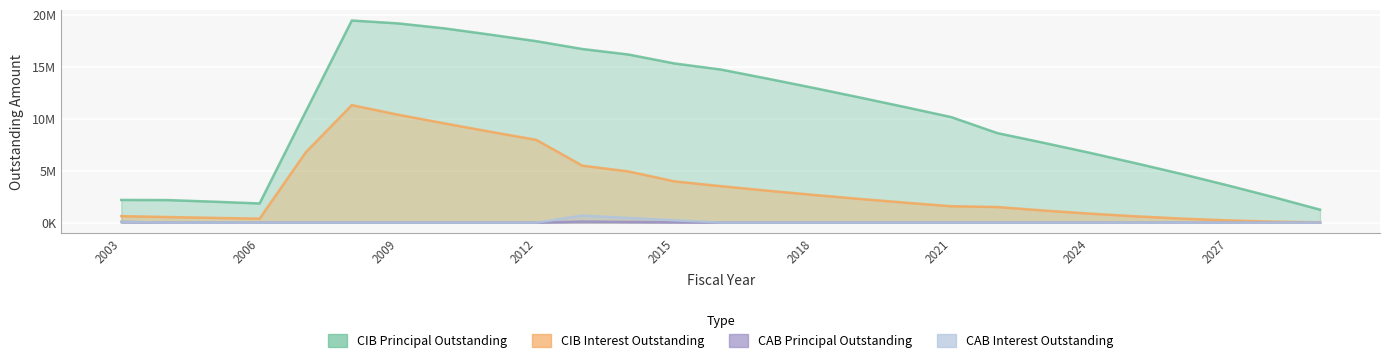

Reading left to right, what are all the values shown in this chart?

CIBPrincipalOutstanding: 2180000.0	2170000.0	2015000.0	1845000.0	10670000.0	19435000.0	19160000.0	18685000.0	18080000.0	17450000.0	16695000.0	16165000.0	15305000.0	14725000.0	13860000.0	12970000.0	12050000.0	11110000.0	10150000.0	8610000.0	7680000.0	6720000.0	5715000.0	4675000.0	3580000.0	2440000.0	1245000.0
CIBInterestOutstanding: 623050.0	538331.2	456637.5	380803.1	6753162.5	11300396.2	10379743.8	9550459.4	8743068.8	7960721.9	5479352.5	4919792.5	3966338.8	3509716.2	3078143.8	2671721.2	2287298.8	1921476.2	1578116.2	1499775.0	1167275.0	867925.0	607875.0	388725.0	215100.0	91975.0	21650.0
CABPrincipalOutstanding: 70000.0	0.0	0.0	0.0	0.0	0.0	0.0	0.0	0.0	0.0	105000.0	70000.0	35000.0	0.0	0.0	0.0	0.0	0.0	0.0	0.0	0.0	0.0	0.0	0.0	0.0	0.0	0.0
CABInterestOutstanding: 75000.0	0.0	0.0	0.0	0.0	0.0	0.0	0.0	0.0	0.0	675000.0	450000.0	225000.0	0.0	0.0	0.0	0.0	0.0	0.0	0.0	0.0	0.0	0.0	0.0	0.0	0.0	0.0